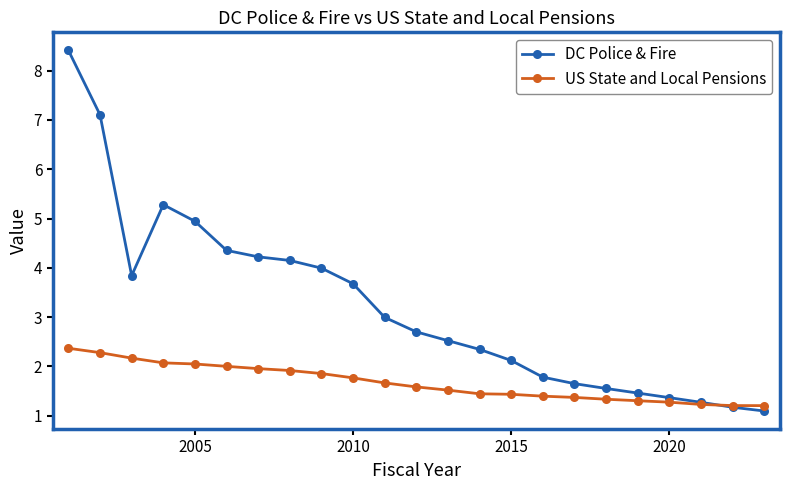

What is the minimum value for US State and Local Pensions?

1.2